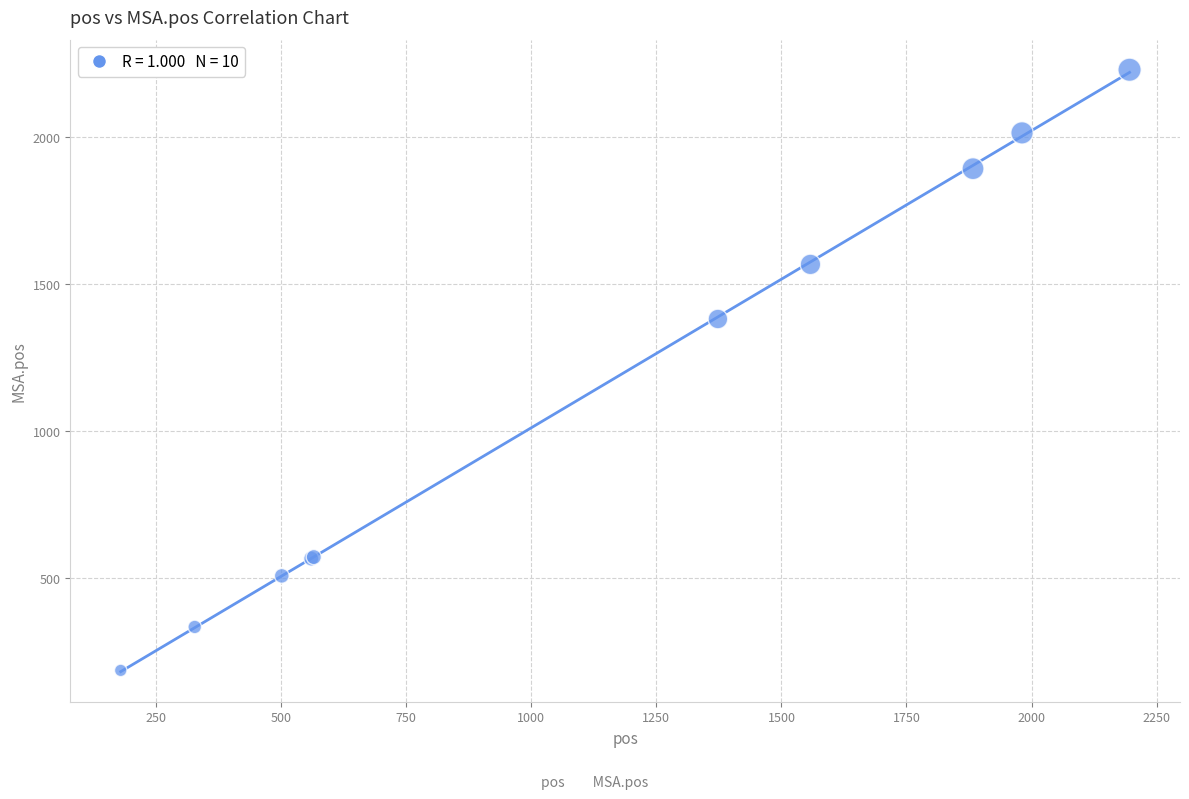

What Y value in the scatter plot is closest to 1207?

1381